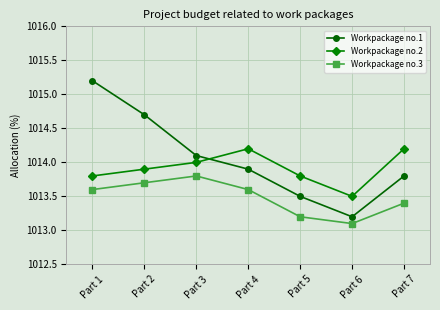

Reading left to right, extract all data points from this chart.

Workpackage no.1: 1015.2	1014.7	1014.1	1013.9	1013.5	1013.2	1013.8
Workpackage no.2: 1013.8	1013.9	1014.0	1014.2	1013.8	1013.5	1014.2
Workpackage no.3: 1013.6	1013.7	1013.8	1013.6	1013.2	1013.1	1013.4